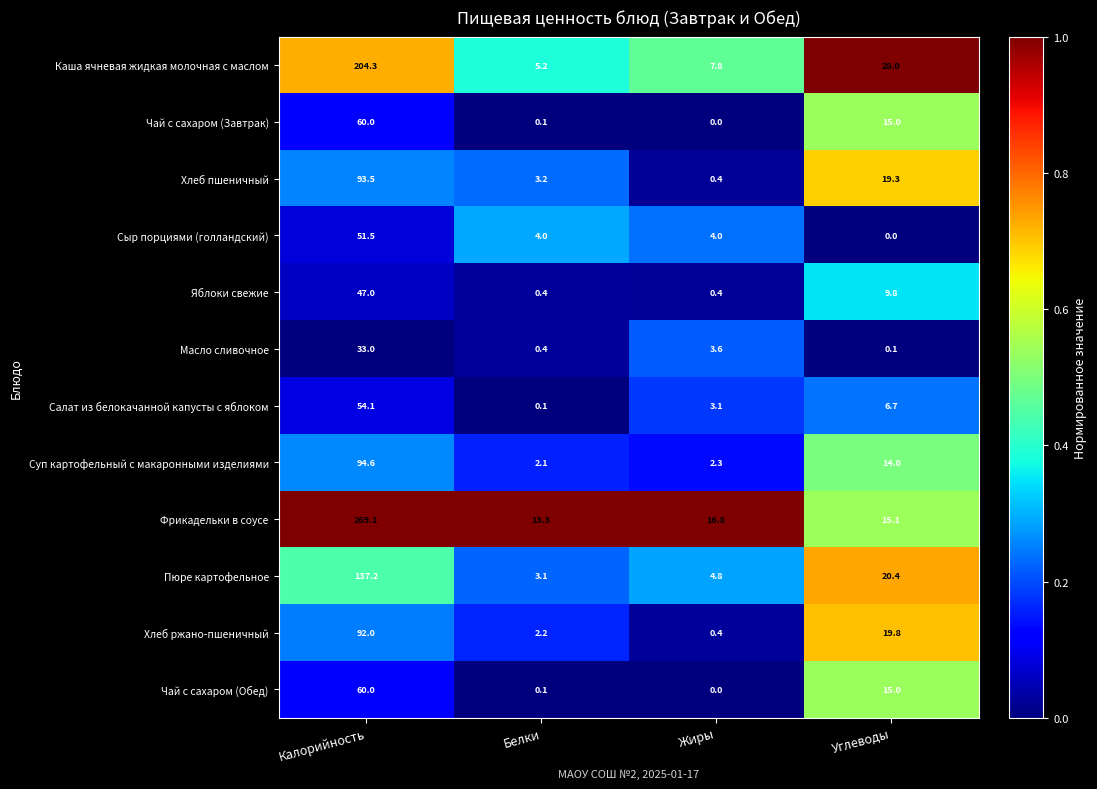

The value of Яблоки свежие at Калорийность is 32.0. True or false?

False